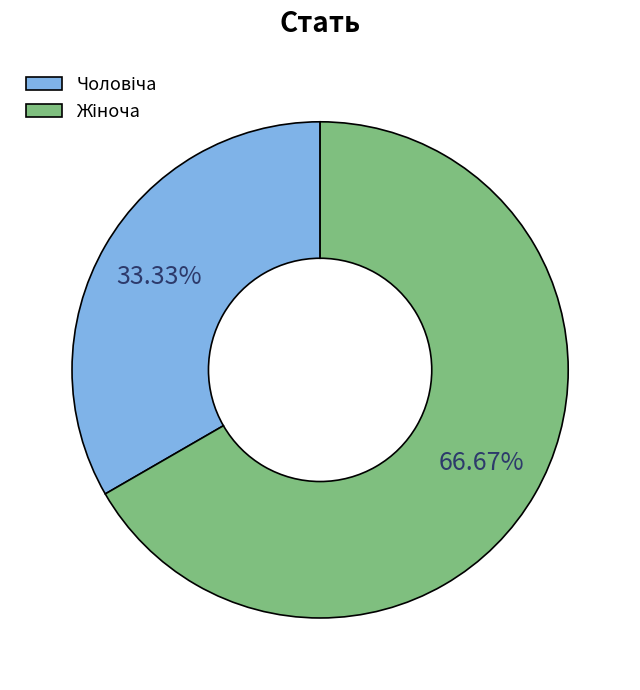

What is the smallest slice in the pie chart?

Чоловіча